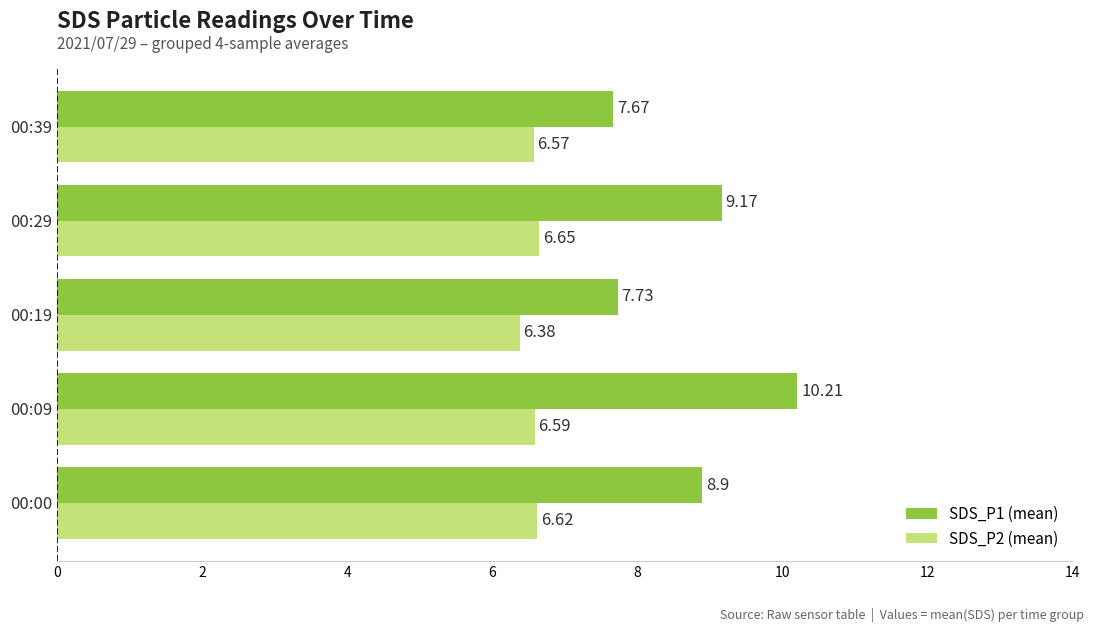

What is the difference between the second highest and second lowest values in the SDS_P1 (mean) series?

1.4